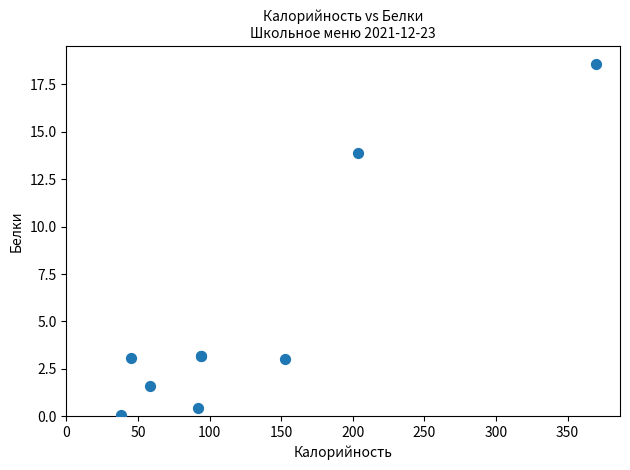

What Y value in the scatter plot is closest to 9?

13.9